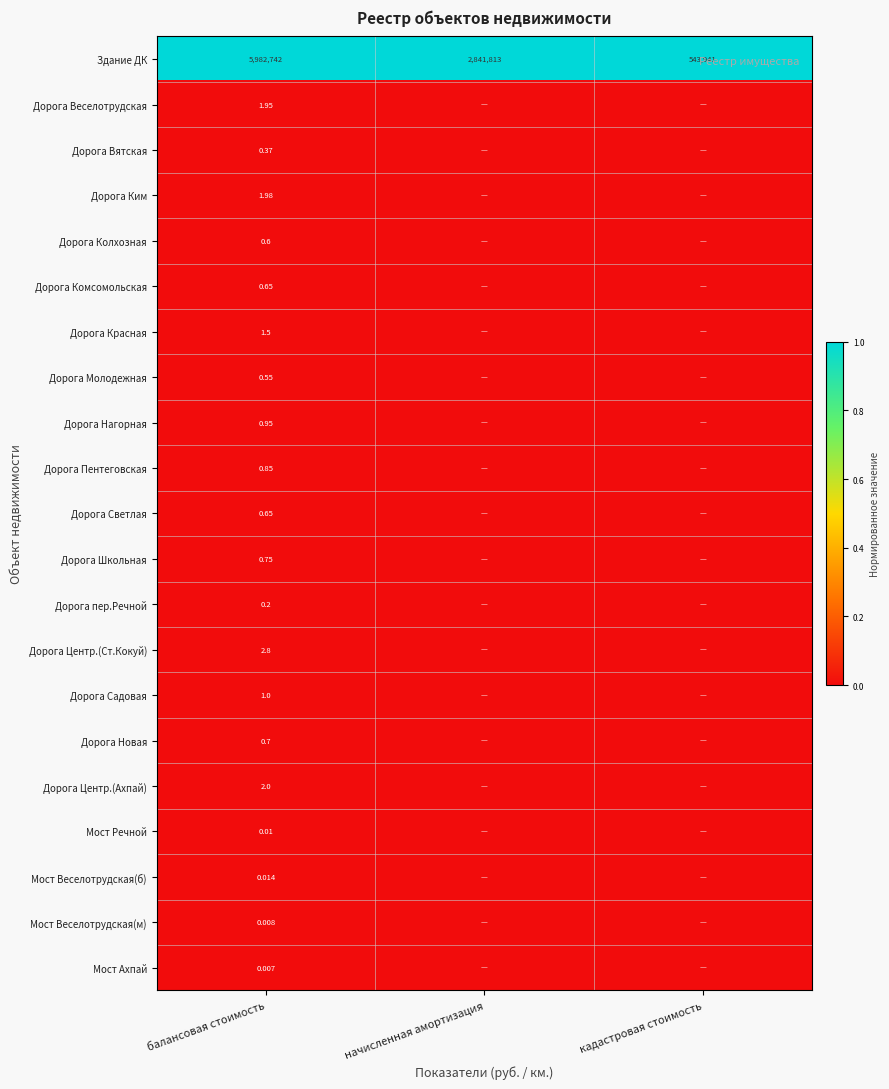

Is the value of Мост Веселотрудская(б) at балансовая стоимость greater than the value of Мост Речной at балансовая стоимость?

Yes